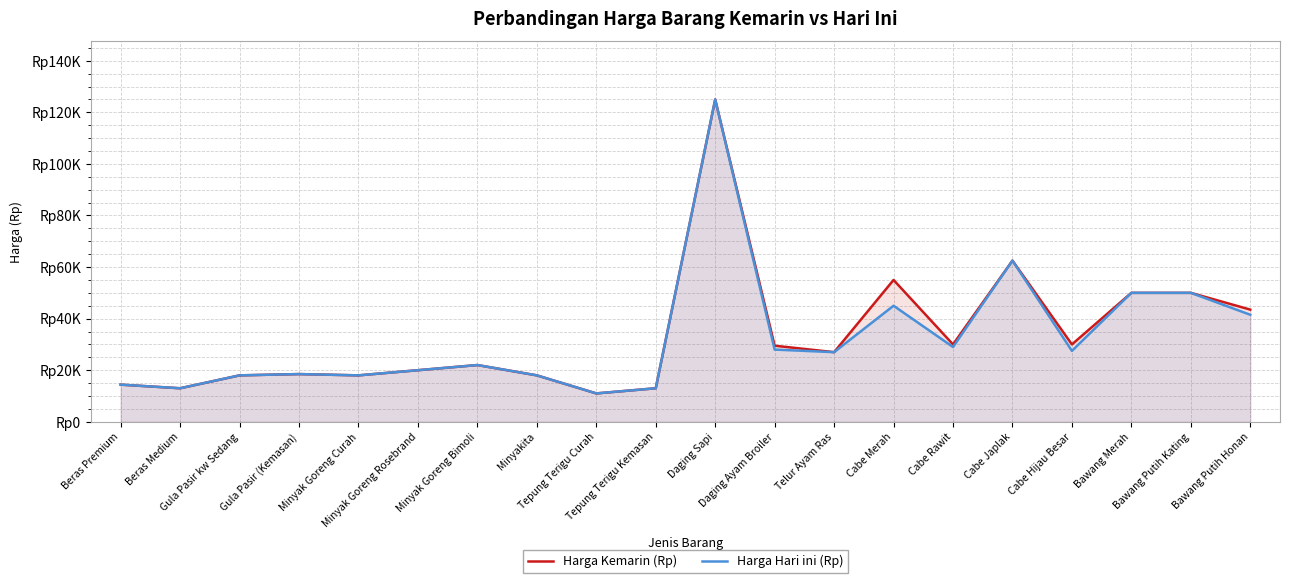

How many distinct data groups are displayed?

2